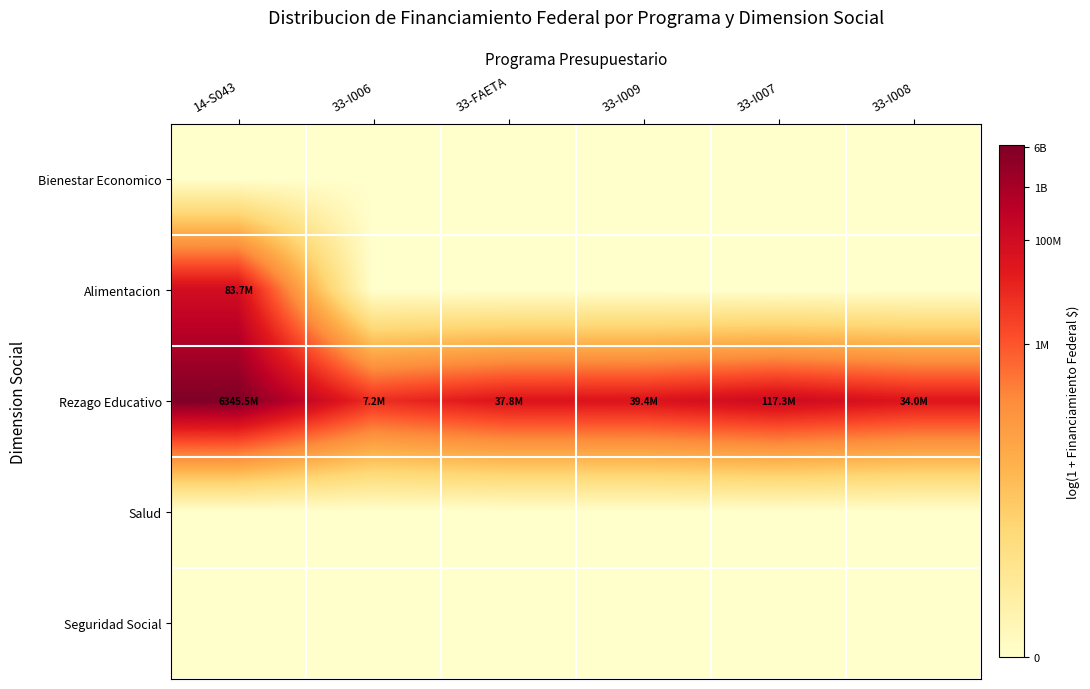

Which has a higher value, 14-S043 or 33-I007?

14-S043